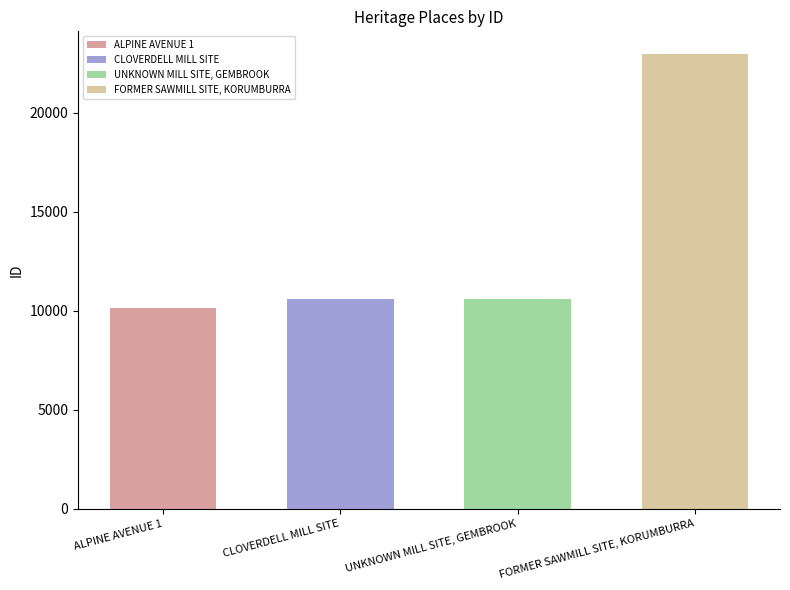

List the labels in order of value, smallest first.

ALPINE AVENUE 1, CLOVERDELL MILL SITE, UNKNOWN MILL SITE, GEMBROOK, FORMER SAWMILL SITE, KORUMBURRA